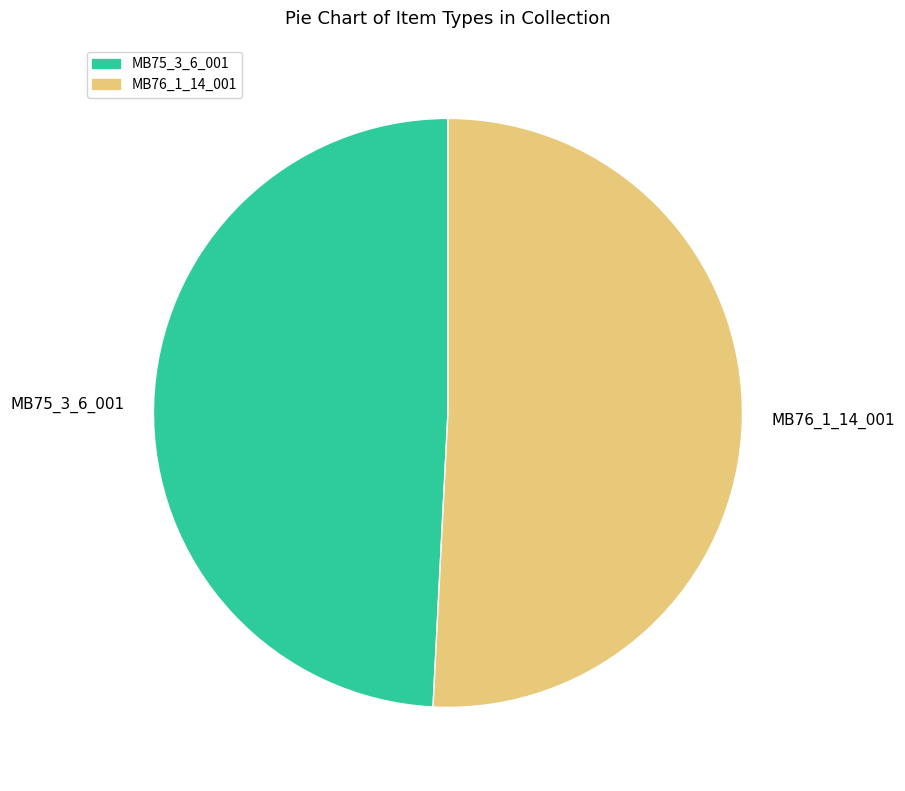

Is there any slice that represents more than half of the pie?

Yes